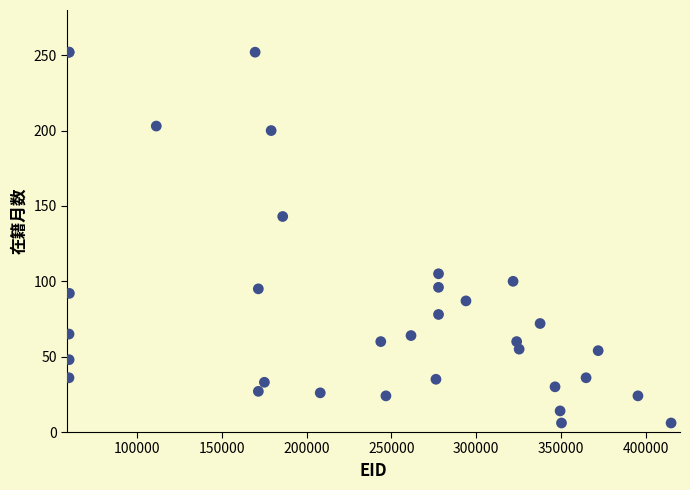

What Y value in the scatter plot is closest to 129?

143